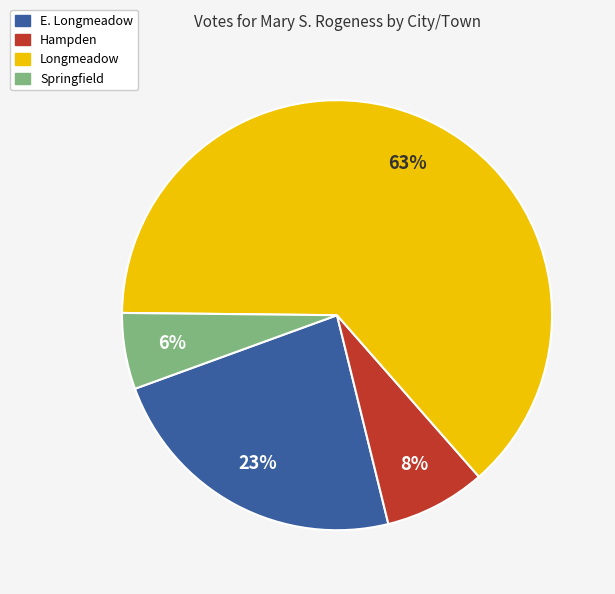

Which category accounts for the majority?

Longmeadow